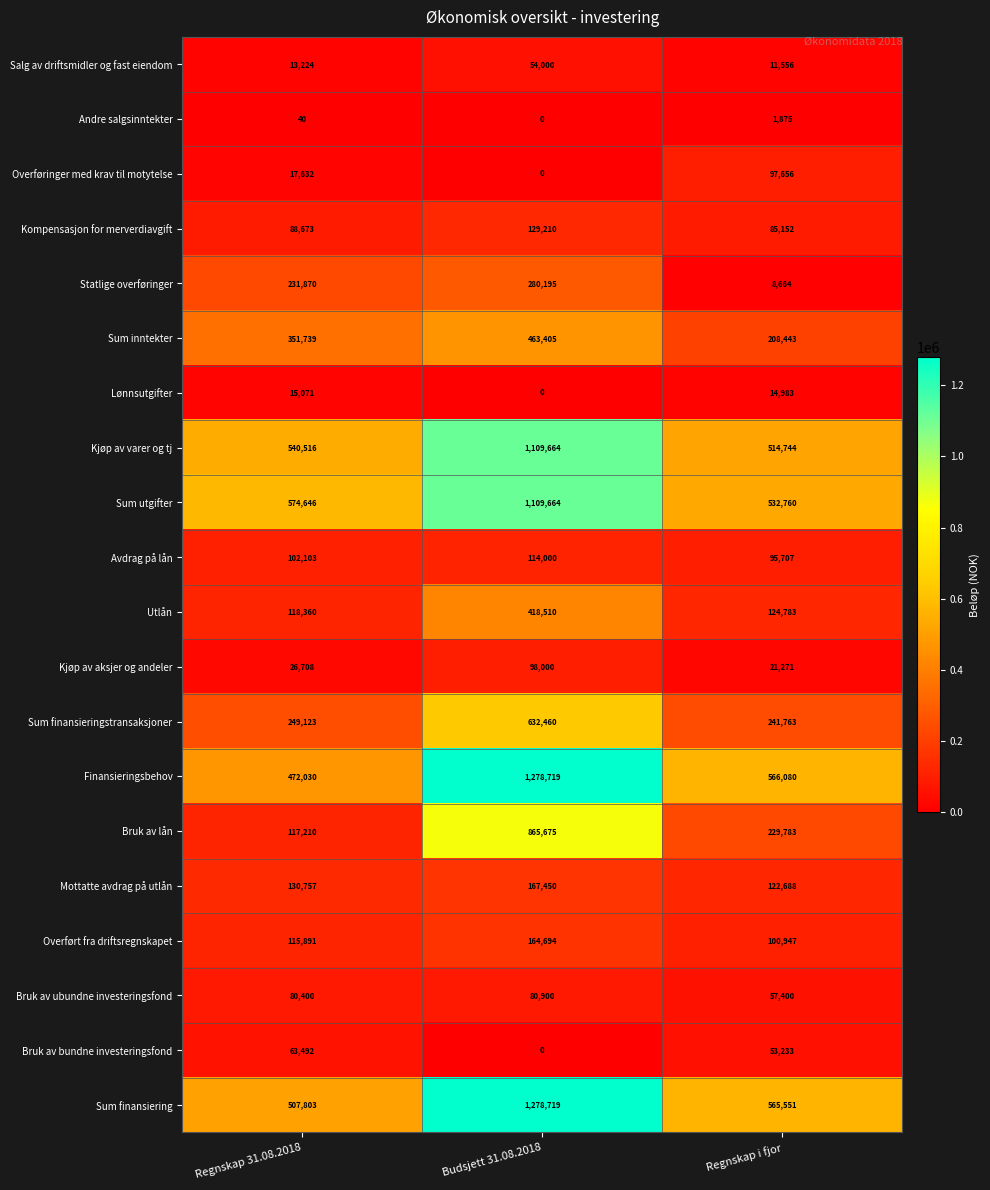

What is the total value across all series at Regnskap i fjor?

3655039